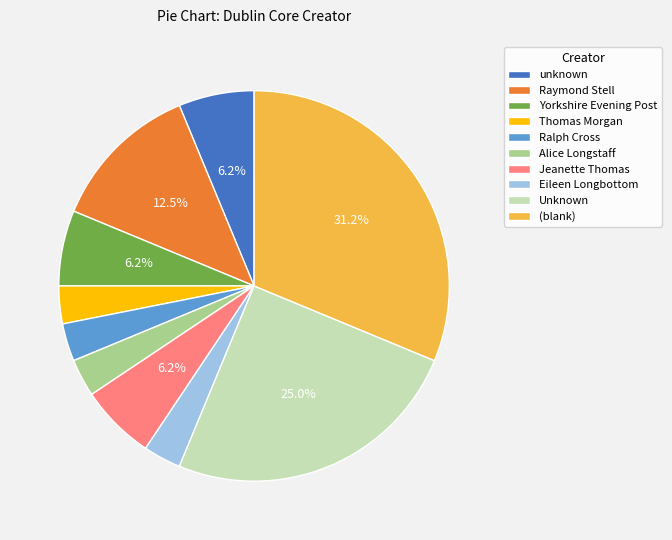

Which has a higher value, unknown or Thomas Morgan?

unknown